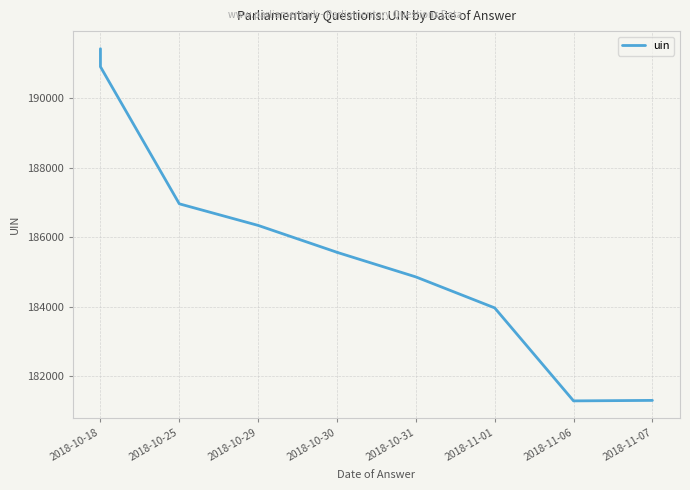

Where does the data first go above 185568?

2018-10-18